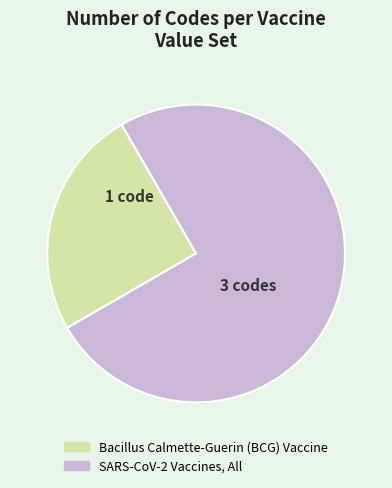

Does SARS-CoV-2 Vaccines, All account for over 50% of the chart?

Yes